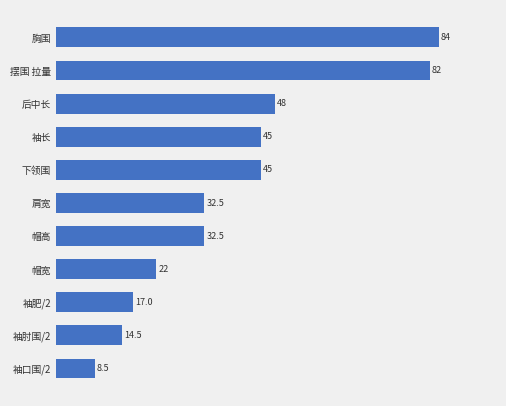

What is the difference between the values at 后中长 and 袖肥/2?

31.0